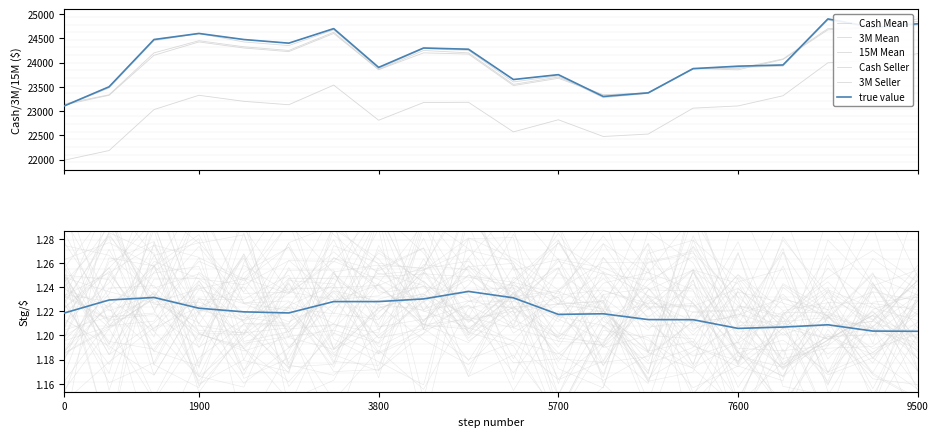

True or false: 3M Seller has a value of 24725.0 at 18.

True